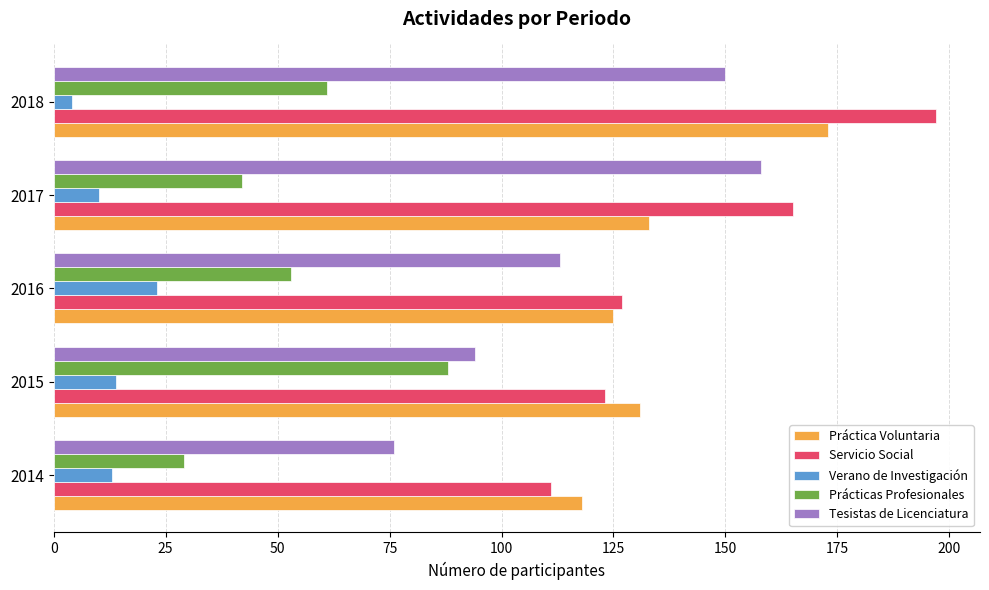

At which label is Servicio Social closest to 154?

2017